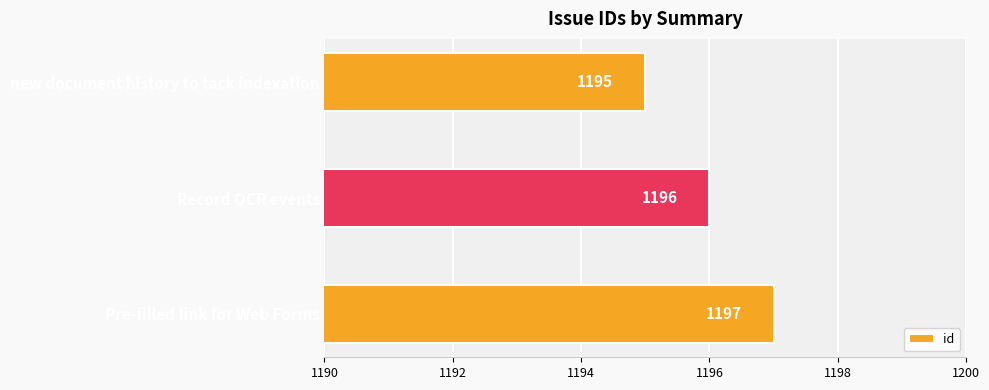

True or false: the data shows 1195 at new document history to tack indexation.

True